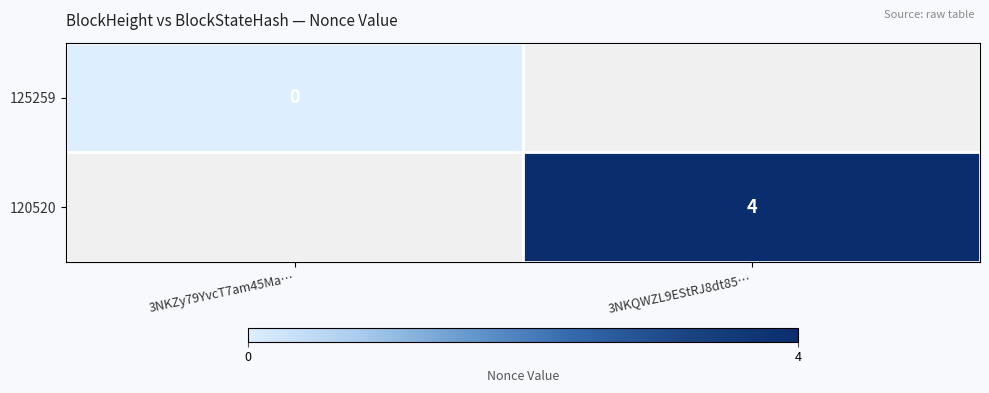

The value of 120520 at 3NKQWZL9EStRJ8dt85… is 4. True or false?

True